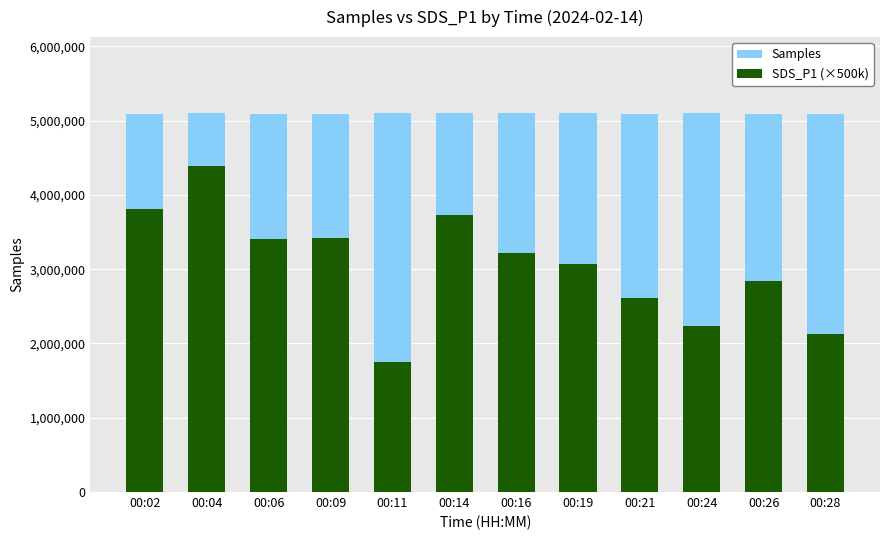

How many bars are there in total?

24